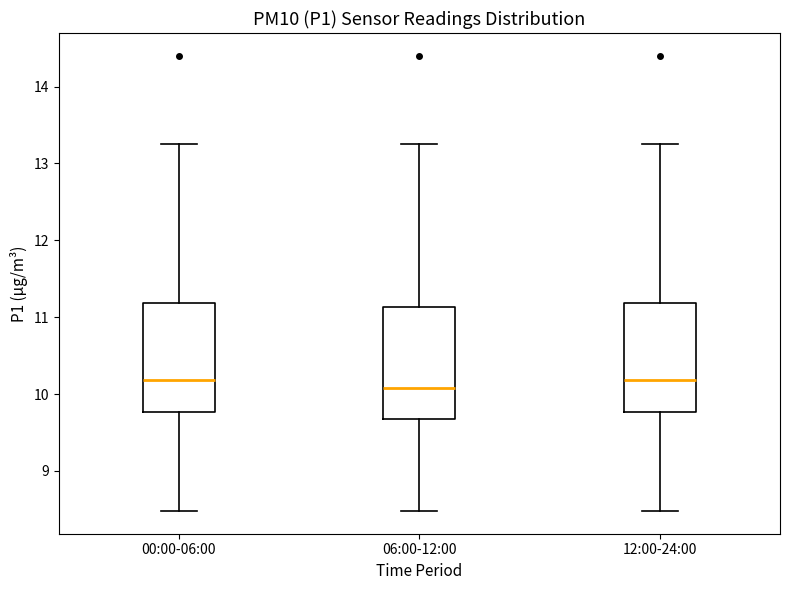

Reading left to right, transcribe this box plot: for each box, give where its median line is, the range the box spans, and where its two whiskers end, as read against the y-axis. The values are not printed on the chart, so give them approximately, as read against the axis.

00:00-06:00: median 10.2, box 9.8 to 11.2, whiskers 8.5 to 13.3
06:00-12:00: median 10.1, box 9.7 to 11.1, whiskers 8.5 to 13.3
12:00-24:00: median 10.2, box 9.8 to 11.2, whiskers 8.5 to 13.3